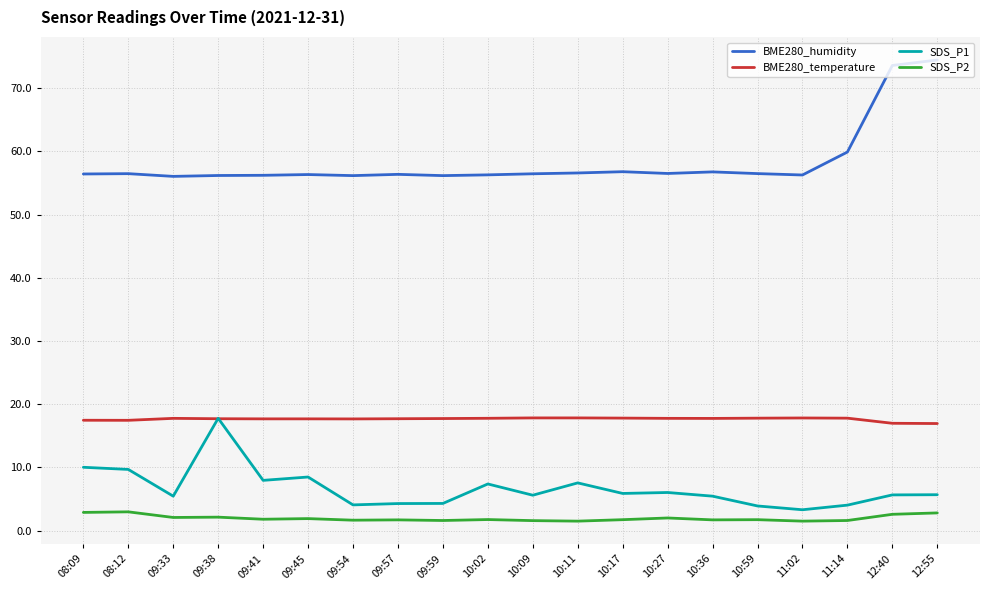

How many lines are shown in the chart?

4